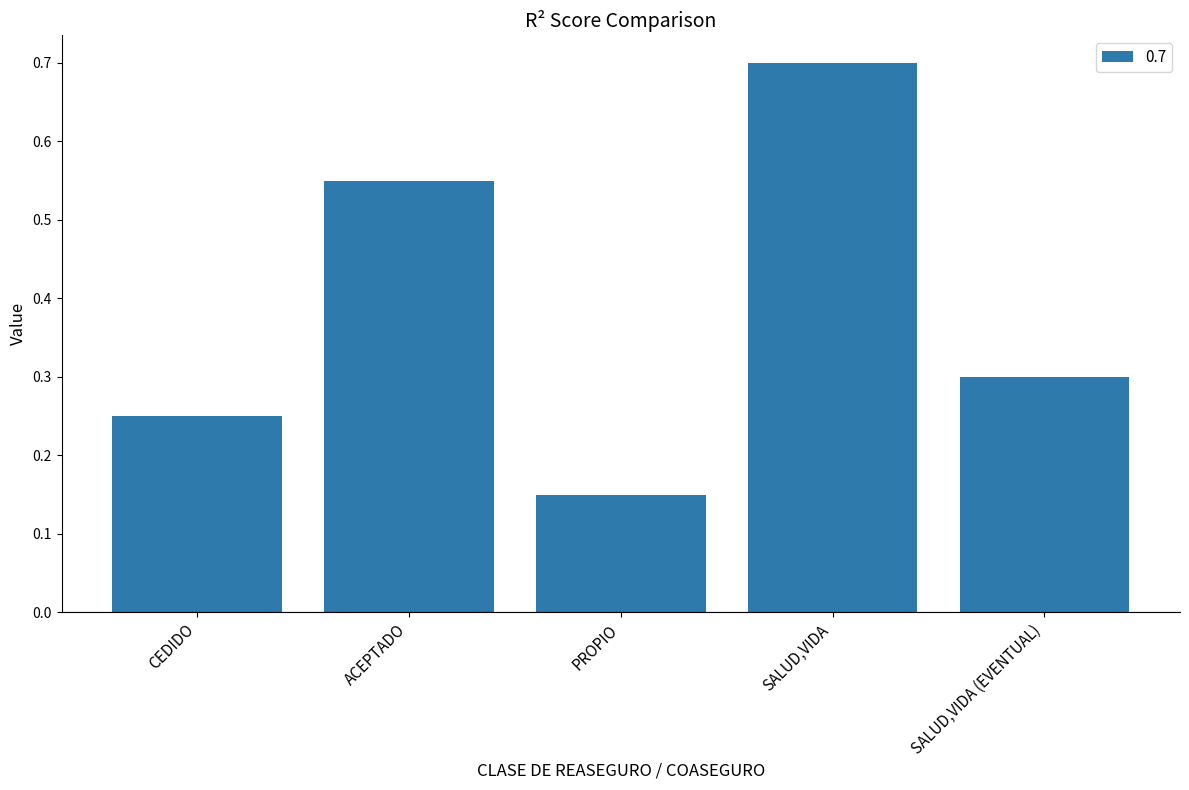

What position from the right is CEDIDO?

5